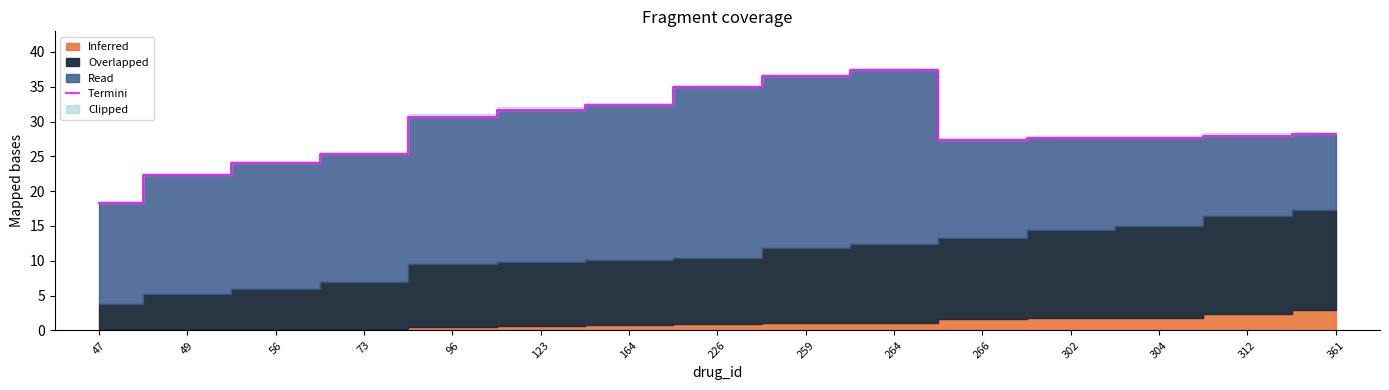

Reading right to left, extract all data points from this chart.

361=28.2	312=28.0	304=27.7	302=27.7	266=27.3	264=37.4	259=36.5	226=34.9	164=32.4	123=31.7	96=30.7	73=25.3	56=24.0	49=22.3	47=18.3